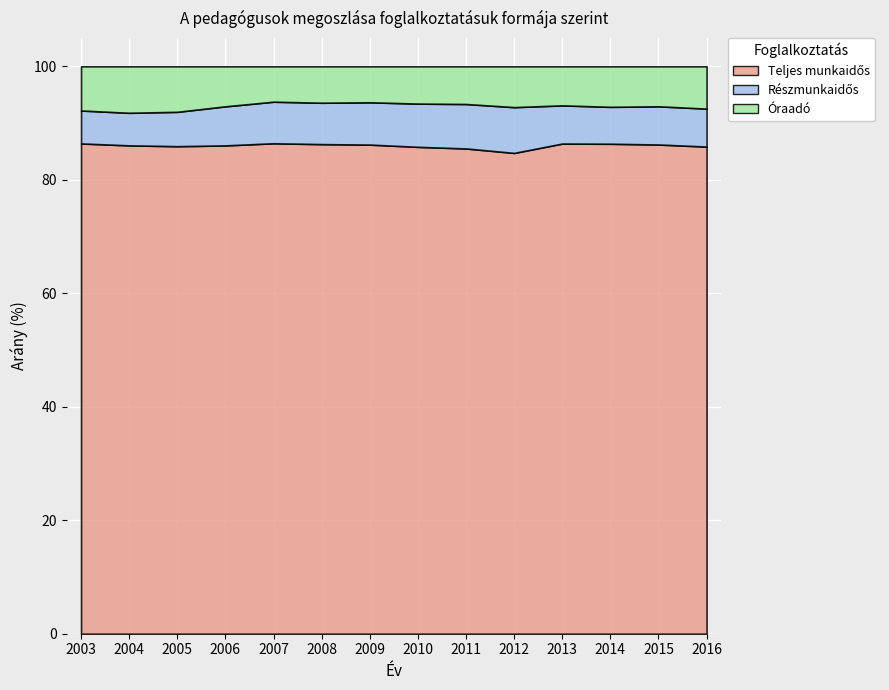

Reading left to right, what are all the values shown in this chart?

Teljes munkaidős: 2003=86.4	2004=86.1	2005=85.9	2006=86.1	2007=86.4	2008=86.3	2009=86.2	2010=85.8	2011=85.5	2012=84.7	2013=86.4	2014=86.4	2015=86.2	2016=85.9
Részmunkaidős: 2003=5.8	2004=5.7	2005=6.1	2006=6.9	2007=7.3	2008=7.3	2009=7.5	2010=7.6	2011=7.8	2012=8.1	2013=6.7	2014=6.5	2015=6.7	2016=6.7
Óraadó: 2003=7.8	2004=8.2	2005=8.0	2006=7.1	2007=6.2	2008=6.4	2009=6.3	2010=6.6	2011=6.6	2012=7.2	2013=6.9	2014=7.1	2015=7.0	2016=7.5